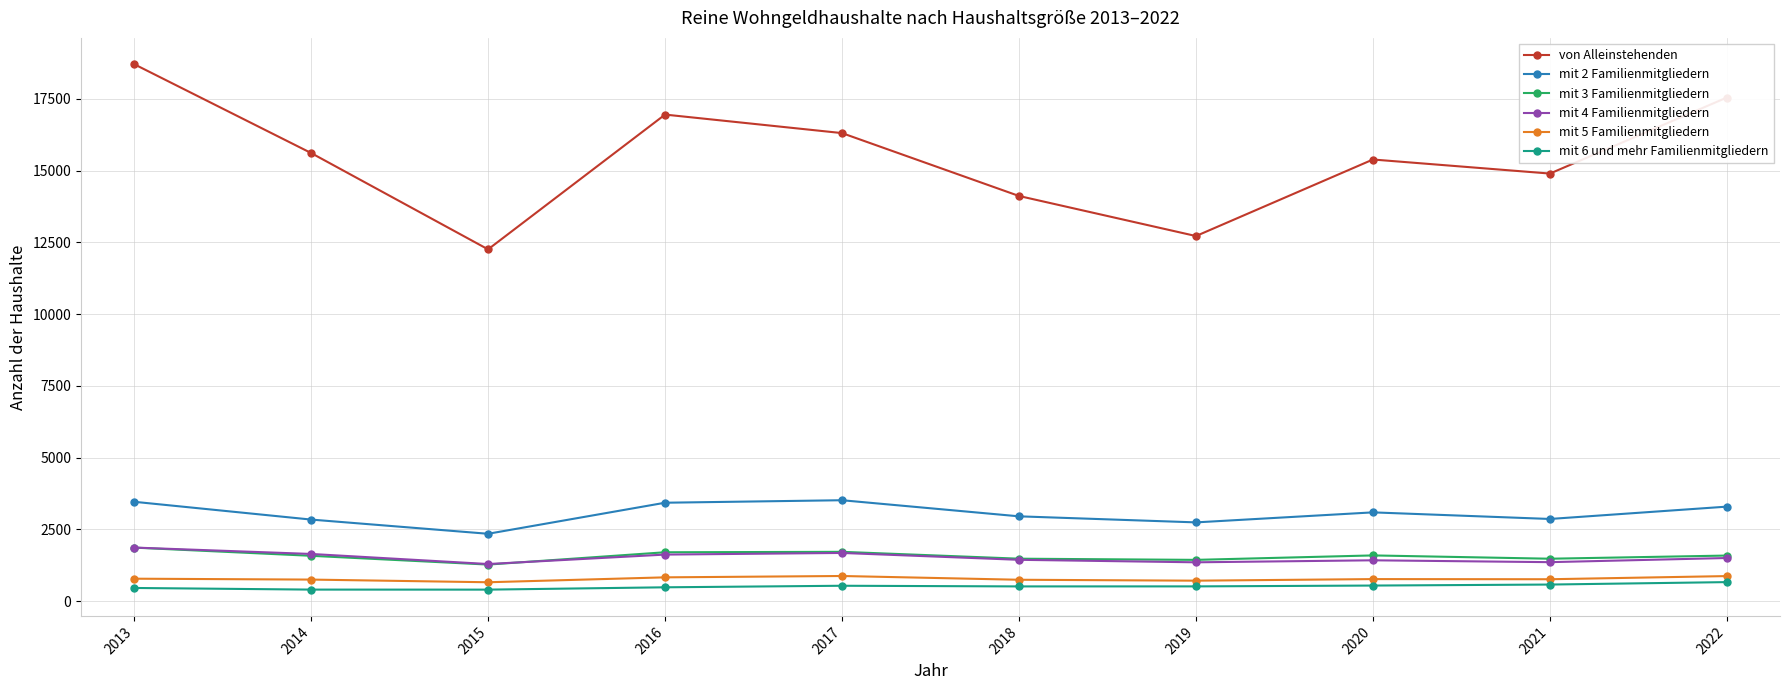

Which series has the largest total across all categories?

von Alleinstehenden